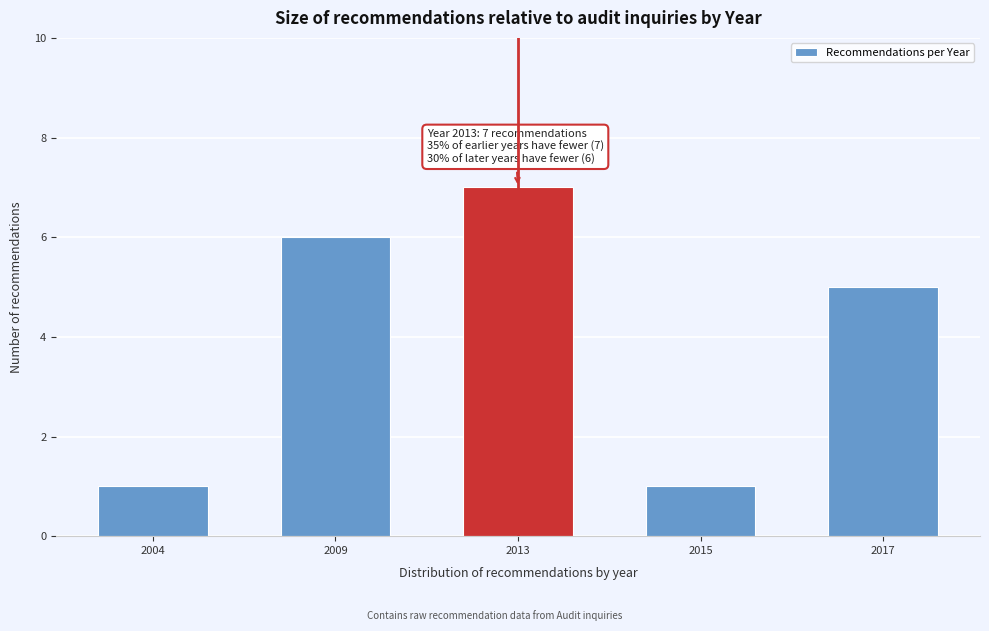

Reading left to right, list all the values displayed in this chart.

2004=1	2009=6	2013=7	2015=1	2017=5